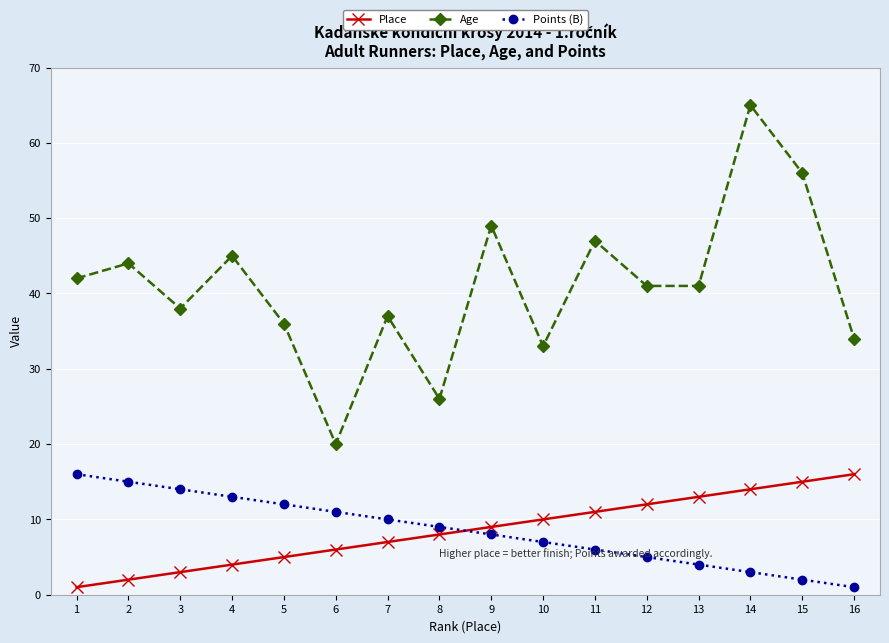

Reading right to left, transcribe all the data shown in this chart.

Place: 16=16	15=15	14=14	13=13	12=12	11=11	10=10	9=9	8=8	7=7	6=6	5=5	4=4	3=3	2=2	1=1
Age: 16=34	15=56	14=65	13=41	12=41	11=47	10=33	9=49	8=26	7=37	6=20	5=36	4=45	3=38	2=44	1=42
Points (B): 16=1	15=2	14=3	13=4	12=5	11=6	10=7	9=8	8=9	7=10	6=11	5=12	4=13	3=14	2=15	1=16